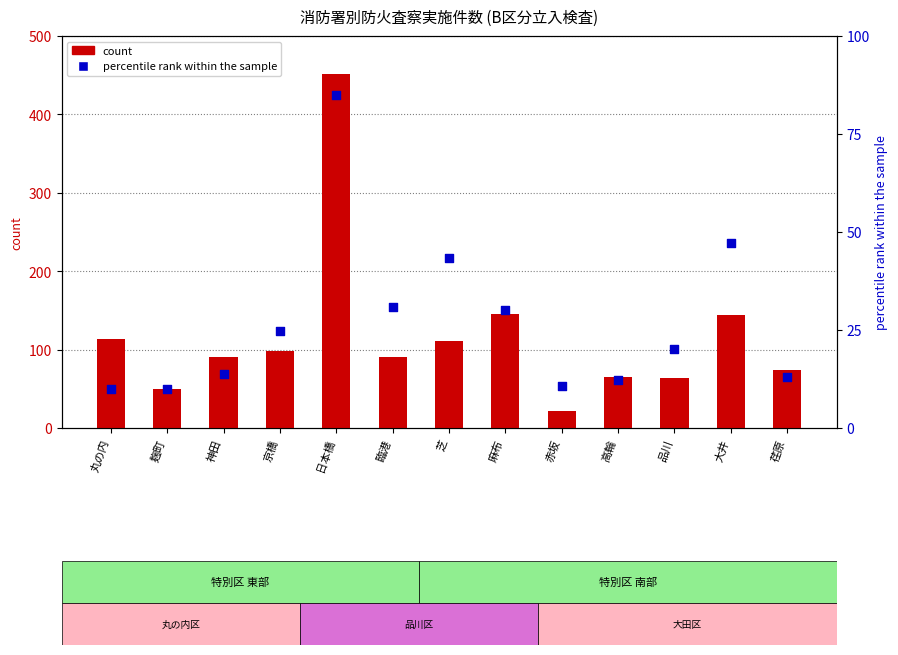

What are all the series names shown in the legend?

count, percentile rank within the sample